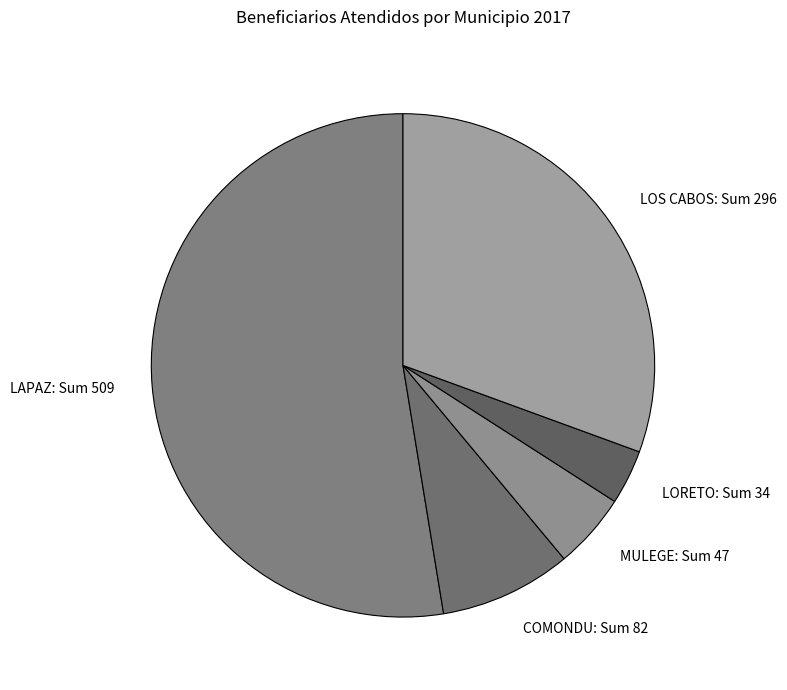

Which has a higher value, MULEGE or LAPAZ?

LAPAZ